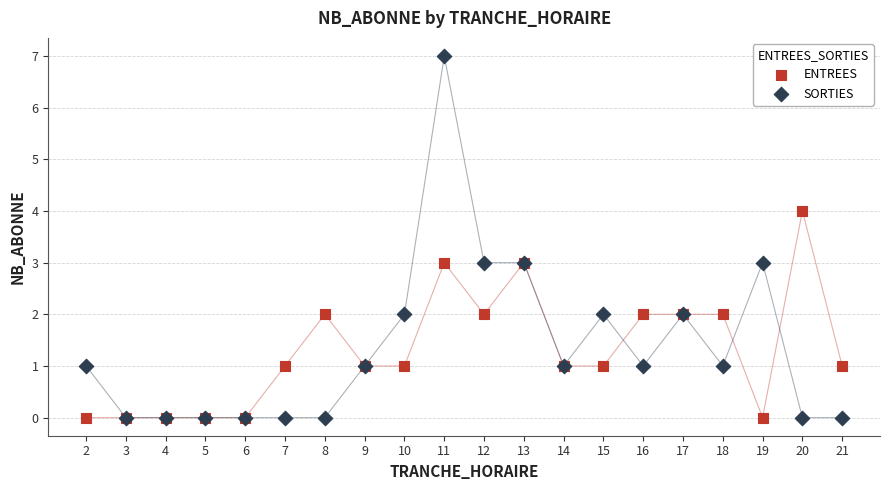

Which series reaches the maximum Y coordinate?

SORTIES